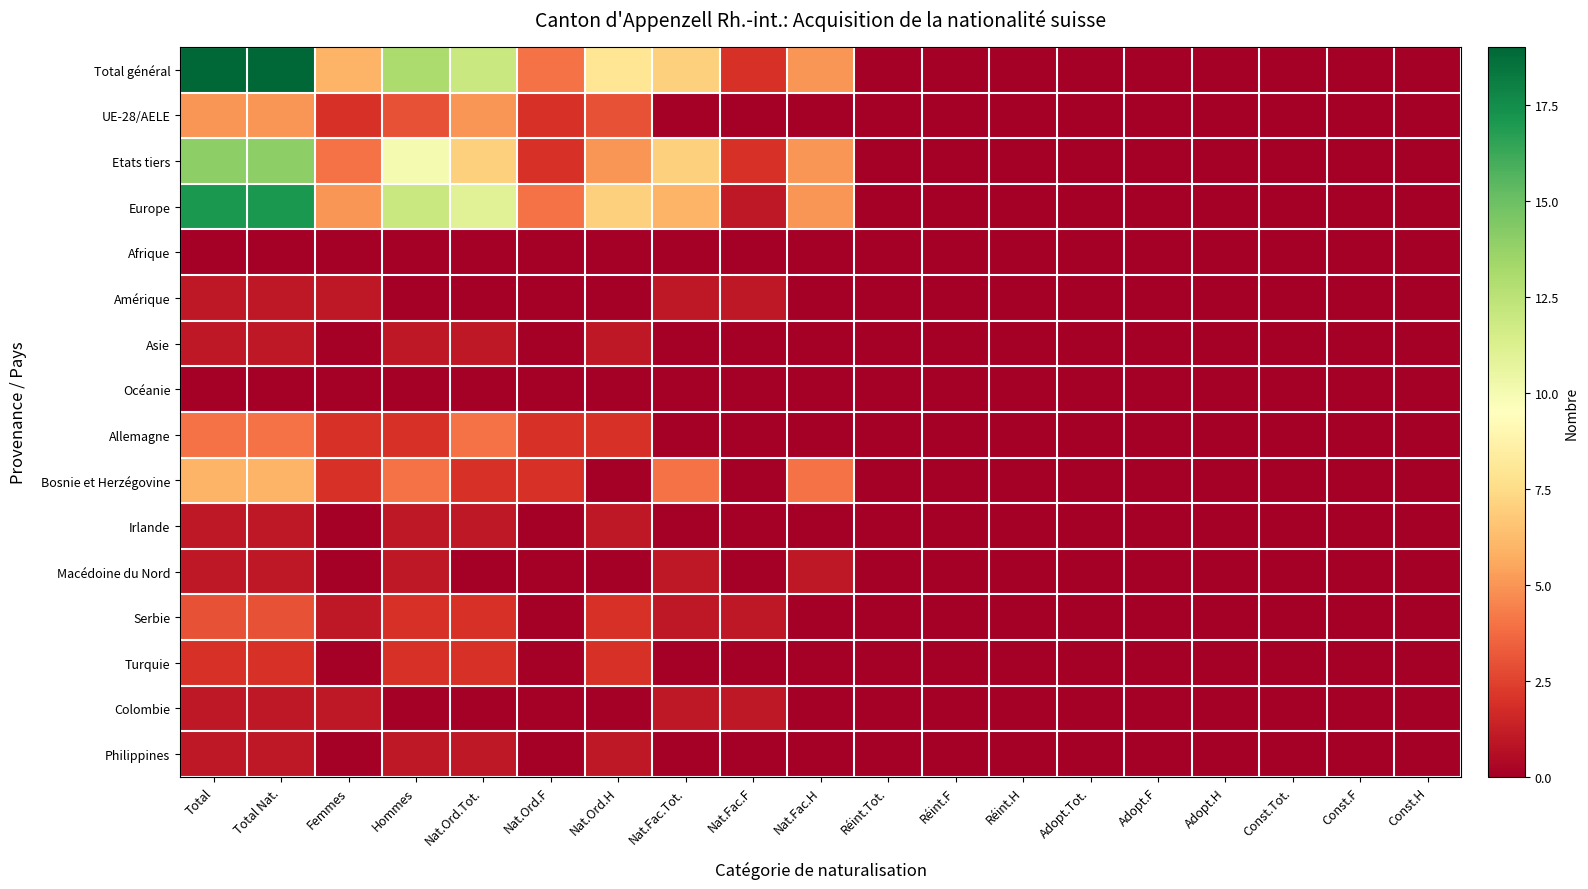

Rank the series at Nat.Ord.Tot. from lowest to highest value.

Afrique, Amérique, Océanie, Macédoine du Nord, Colombie, Asie, Irlande, Philippines, Bosnie et Herzégovine, Serbie, Turquie, Allemagne, UE-28/AELE, Etats tiers, Europe, Total général